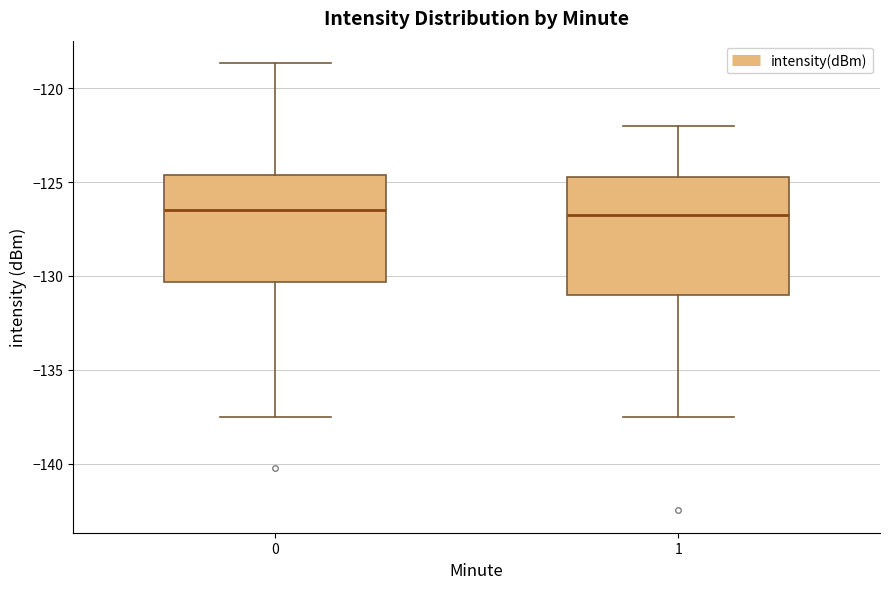

Which box is the tallest, from its lower edge to its upper edge?

1